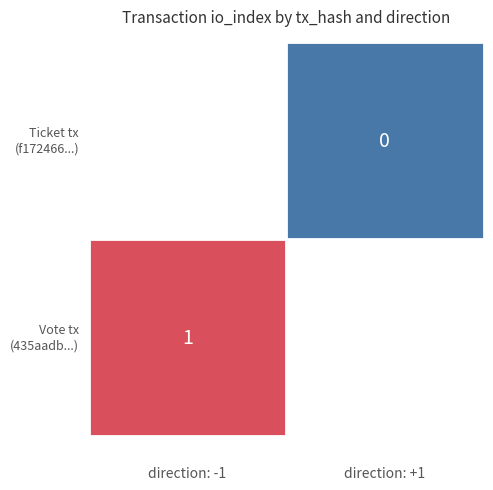

The value of 435aadbe1fe3ca4847cb337467d204e9e03281f at io_index is 1. True or false?

True